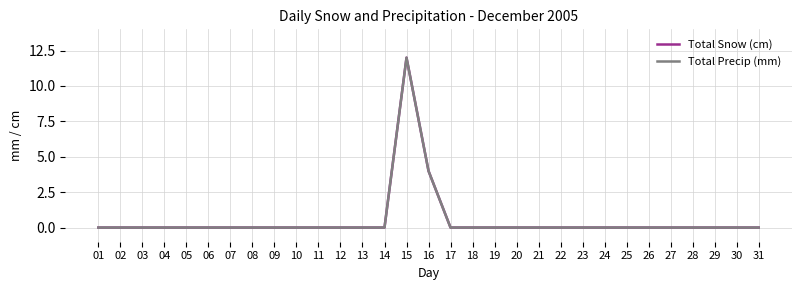

True or false: Total Precip (mm) has a value of 4 at 12.

False